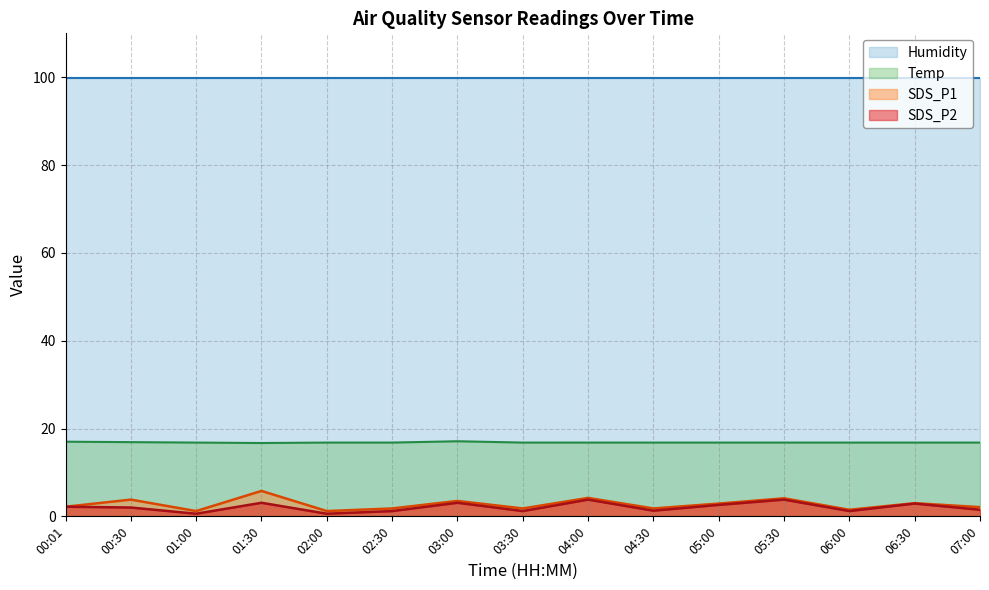

Which series changed the most between 00:30 and 06:30?

SDS_P2